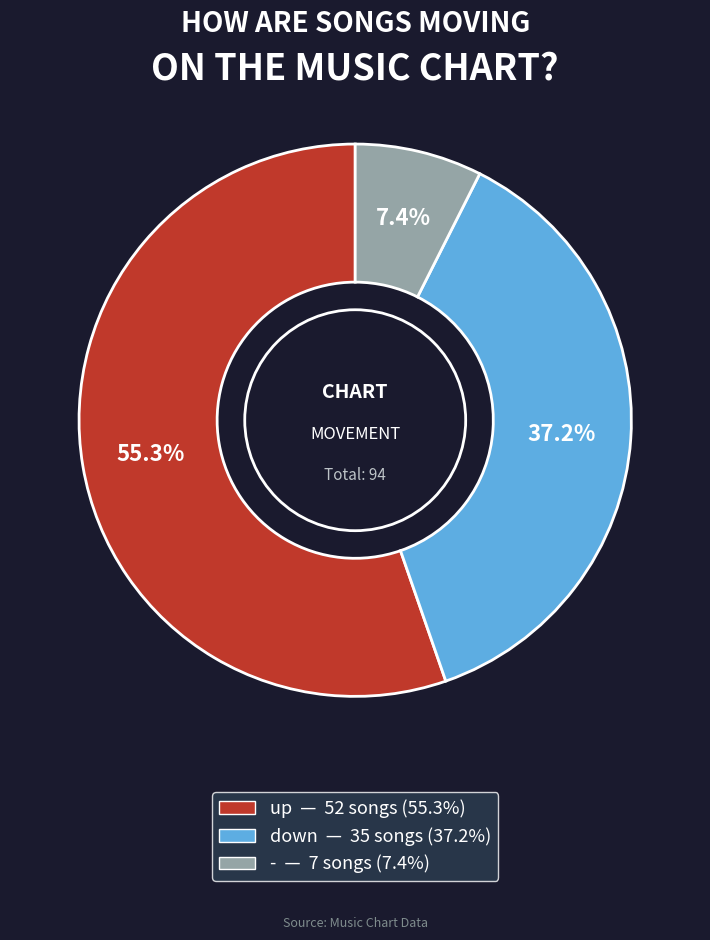

What portion of the pie excludes down?

62.8%